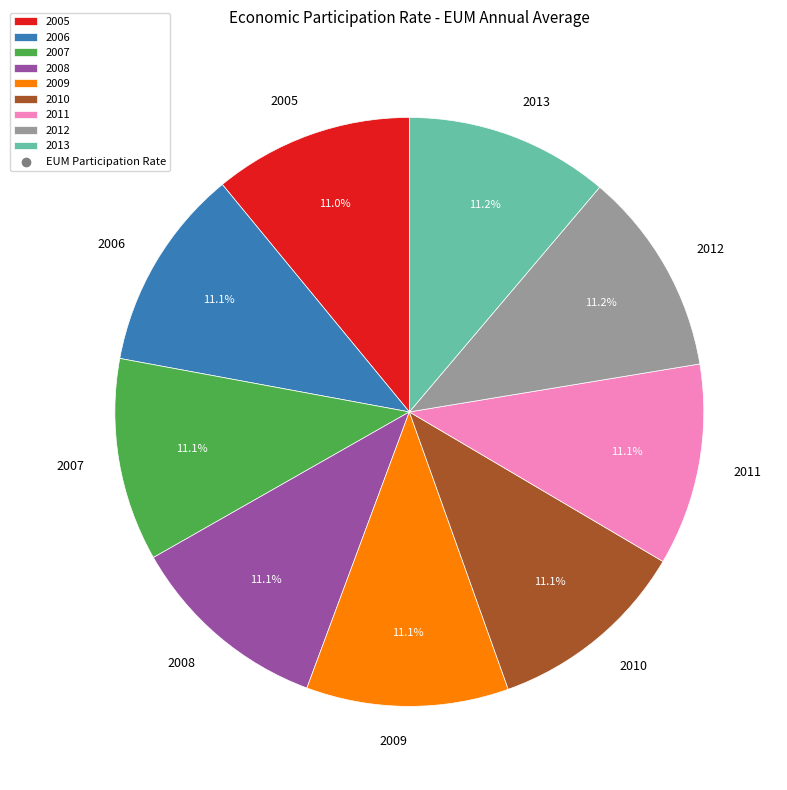

To the nearest percent, what is the combined percentage of 2013 and 2012?

22%